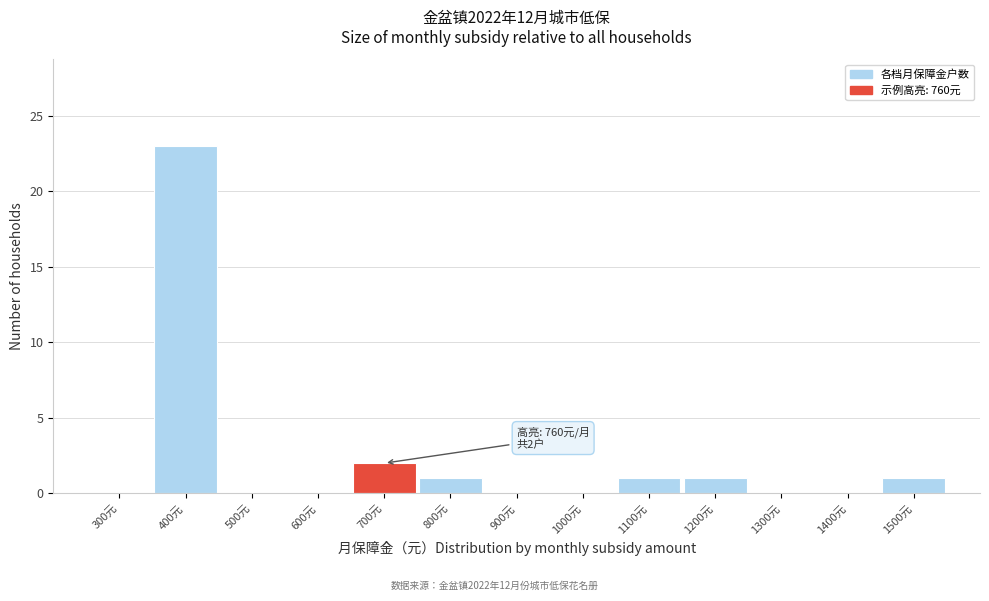

Reading left to right, what are all the values shown in this chart?

300元=0	400元=23	500元=0	600元=0	700元=2	800元=1	900元=0	1000元=0	1100元=1	1200元=1	1300元=0	1400元=0	1500元=1